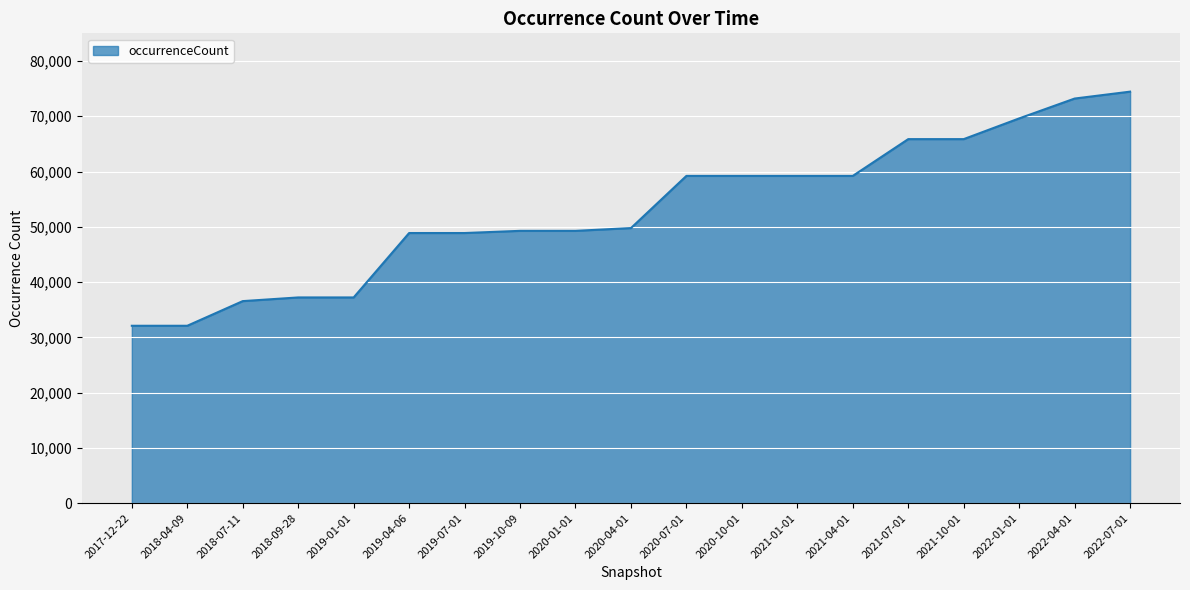

Which has a higher value, 2021-01-01 or 2017-12-22?

2021-01-01